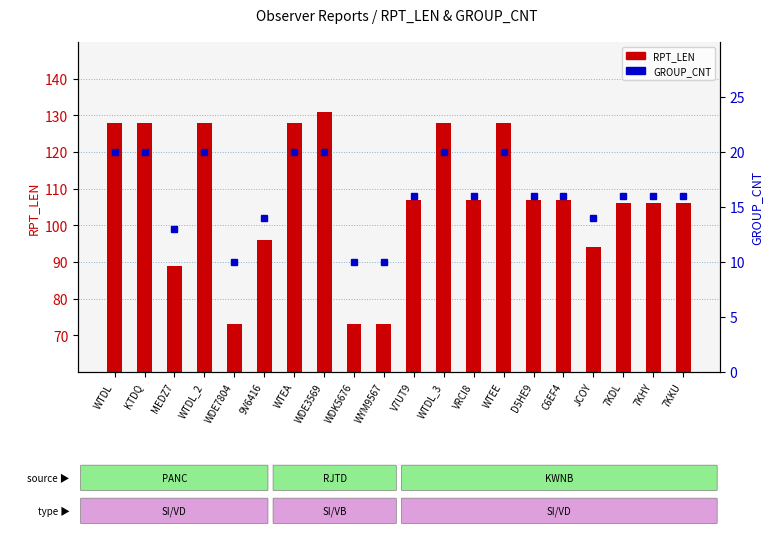

How many data points in GROUP_CNT are above 16?

7